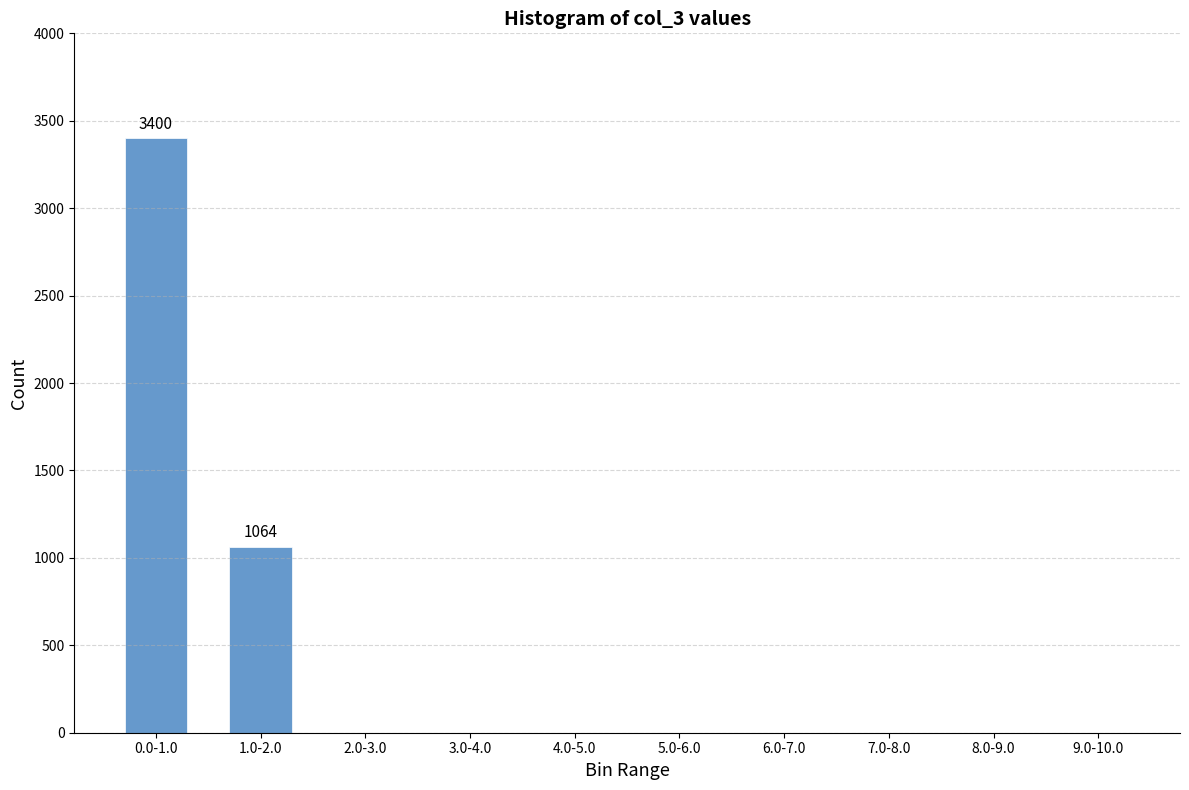

Is it true that the value at 8.0-9.0 is 1598?

False